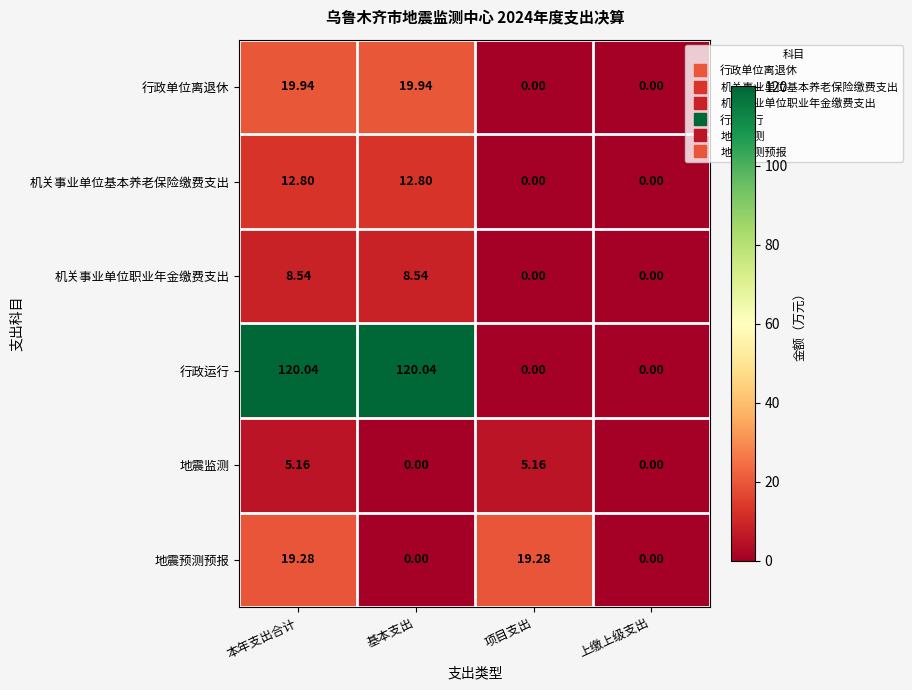

List the series in order of their peak value, highest first.

行政运行, 行政单位离退休, 地震预测预报, 机关事业单位基本养老保险缴费支出, 机关事业单位职业年金缴费支出, 地震监测